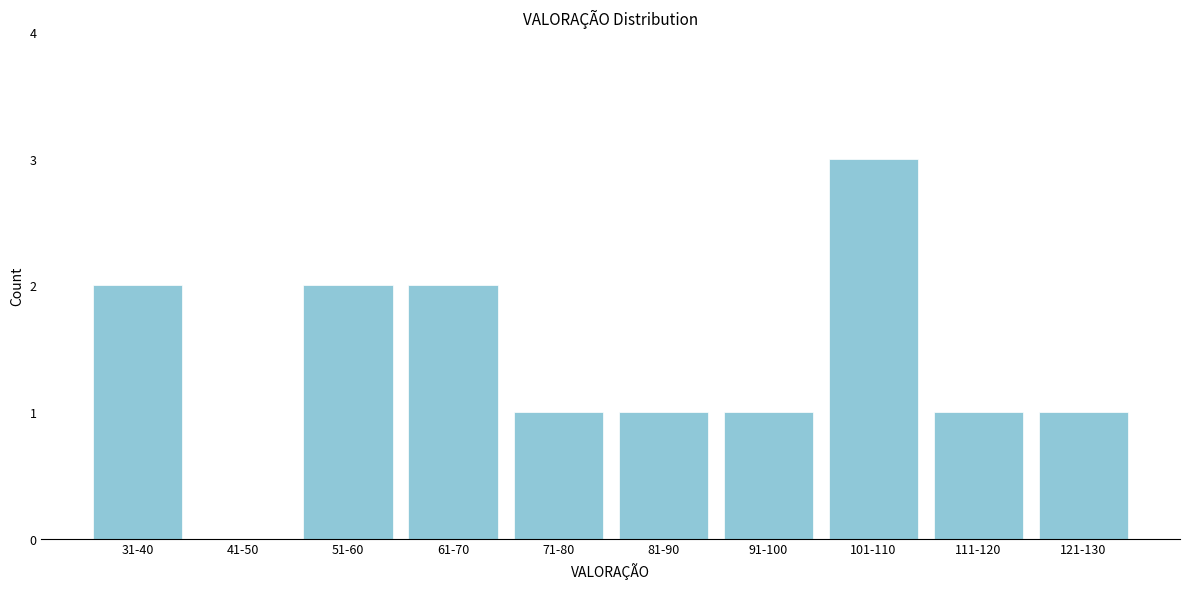

Reading left to right, extract all data points from this chart.

31-40=2	41-50=0	51-60=2	61-70=2	71-80=1	81-90=1	91-100=1	101-110=3	111-120=1	121-130=1